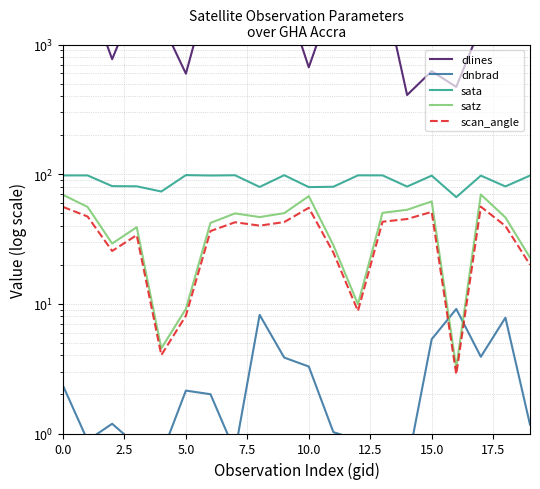

True or false: satz has a value of 22.8 at 19.

True